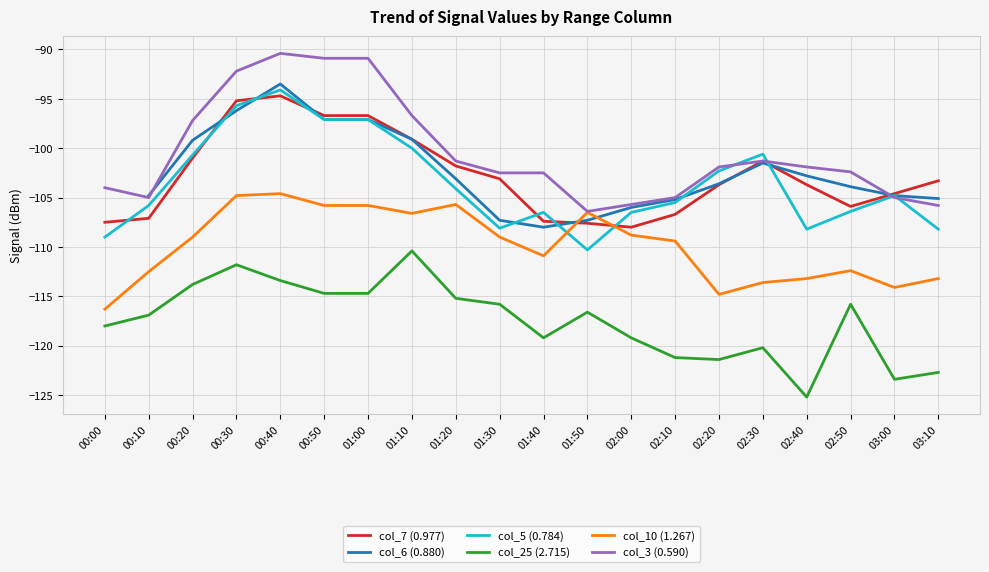

How many lines are shown in the chart?

6